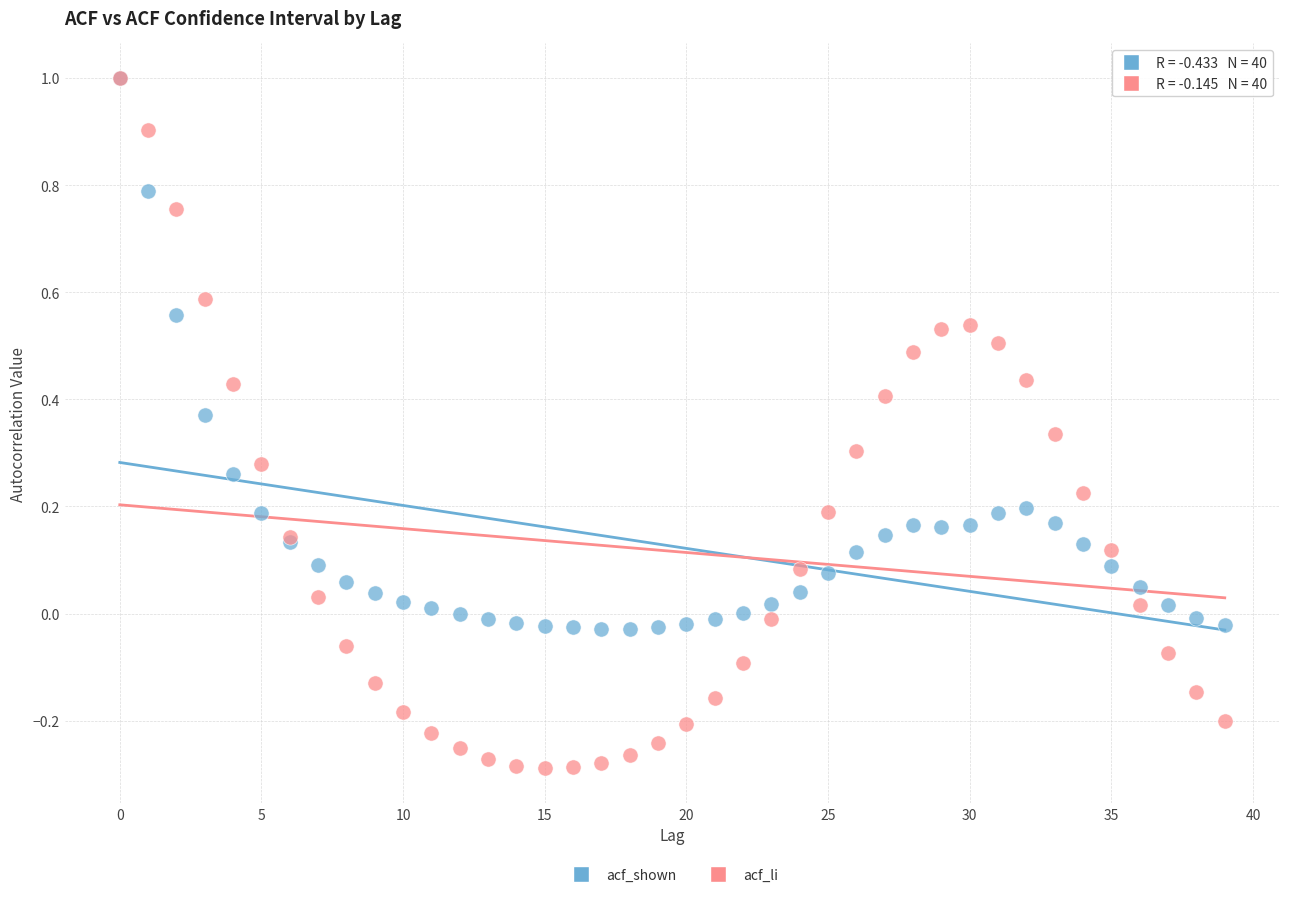

What are all the series names shown in the legend?

acf_shown, acf_li